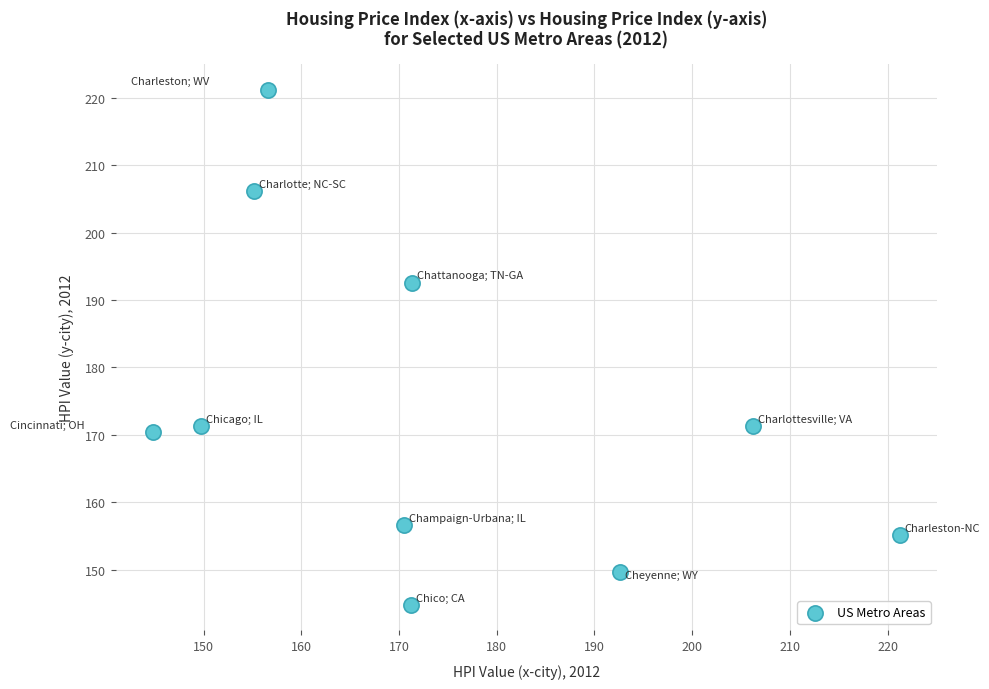

What is the range of Y values (max minus min)?

76.4